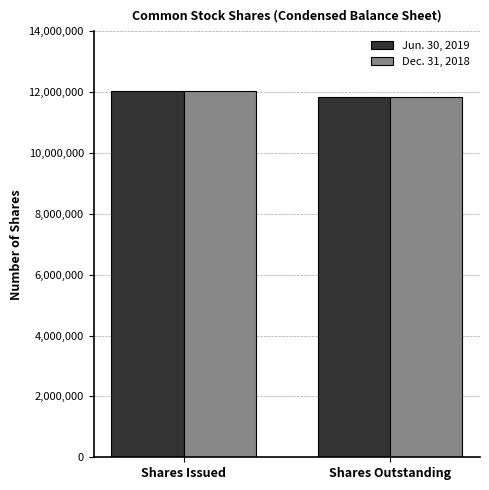

What is the total value across all series at Shares Outstanding?

23680000